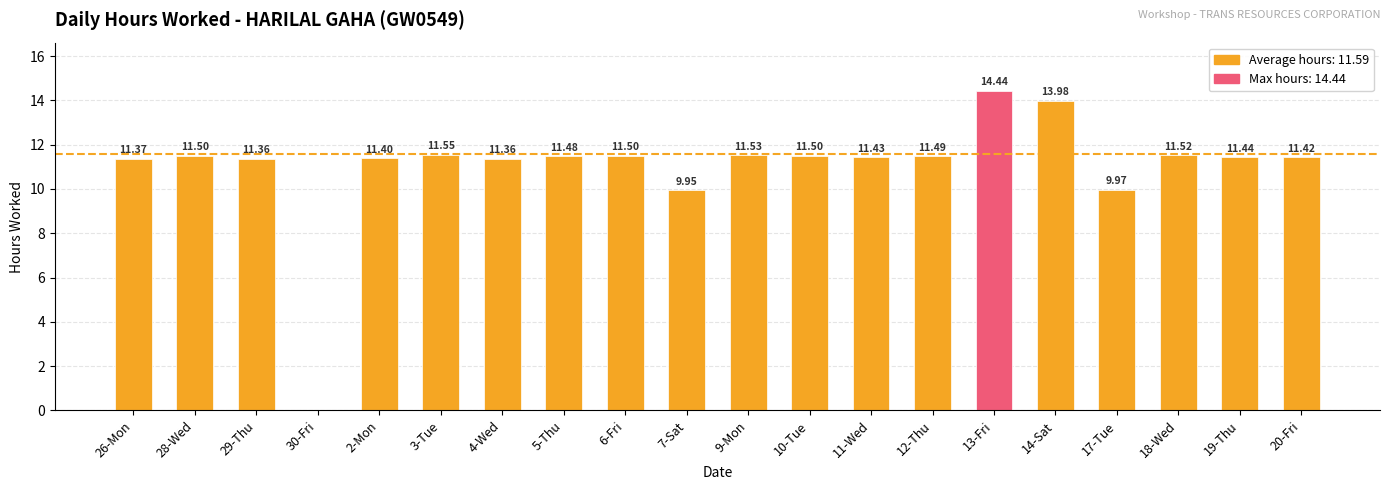

What is the sum of the values at 10-Tue and 29-Thu?

22.9